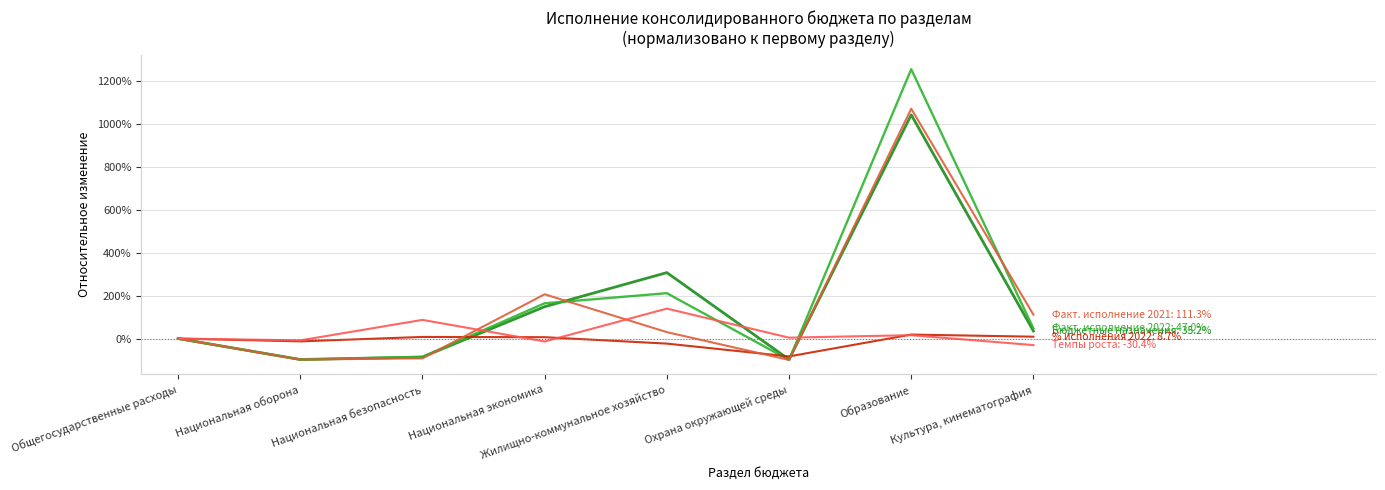

What is the difference between the highest and lowest values at Культура, кинематография?

141.7